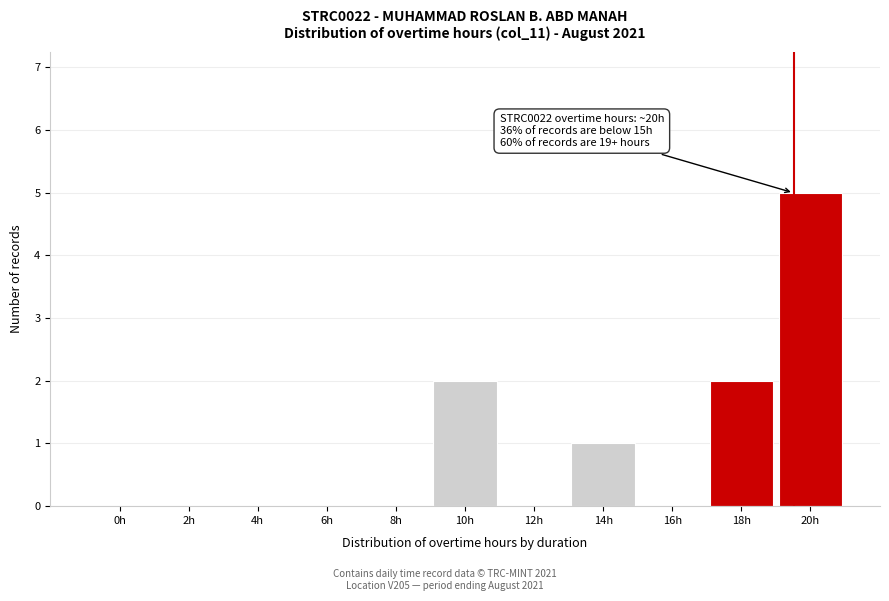

Reading left to right, list all the values displayed in this chart.

0h=0	2h=0	4h=0	6h=0	8h=0	10h=2	12h=0	14h=1	16h=0	18h=2	20h=5